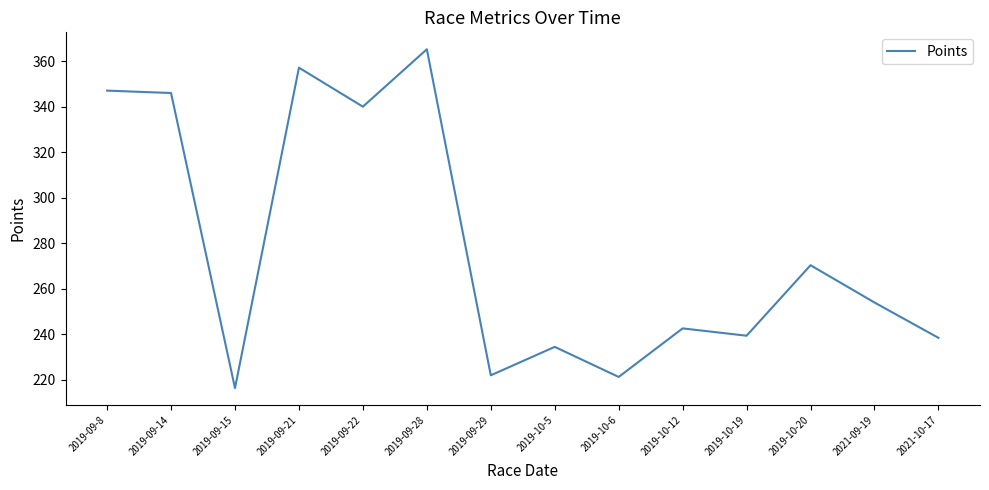

The value at 2019-10-5 is 95.0. True or false?

False